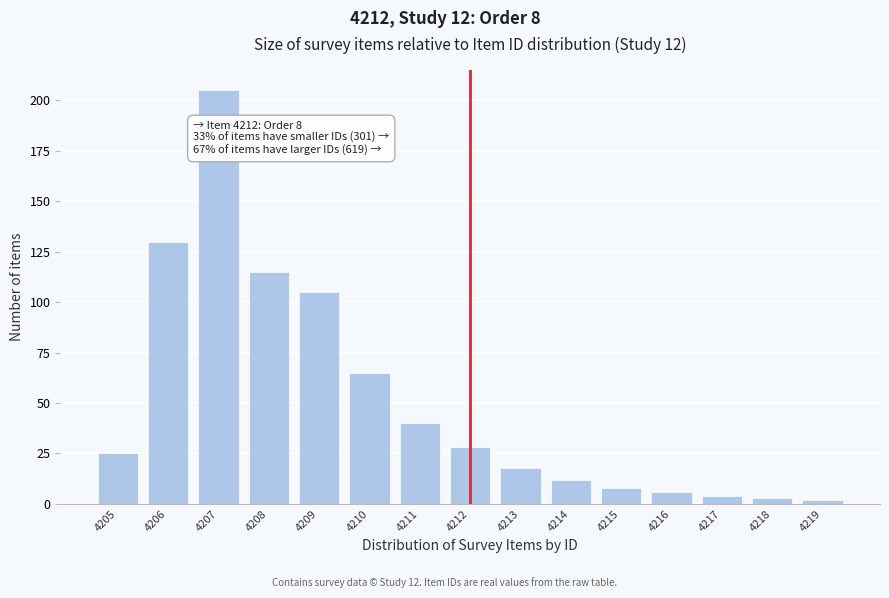

Reading right to left, transcribe all the data shown in this chart.

4219=2	4218=3	4217=4	4216=6	4215=8	4214=12	4213=18	4212=28	4211=40	4210=65	4209=105	4208=115	4207=205	4206=130	4205=25